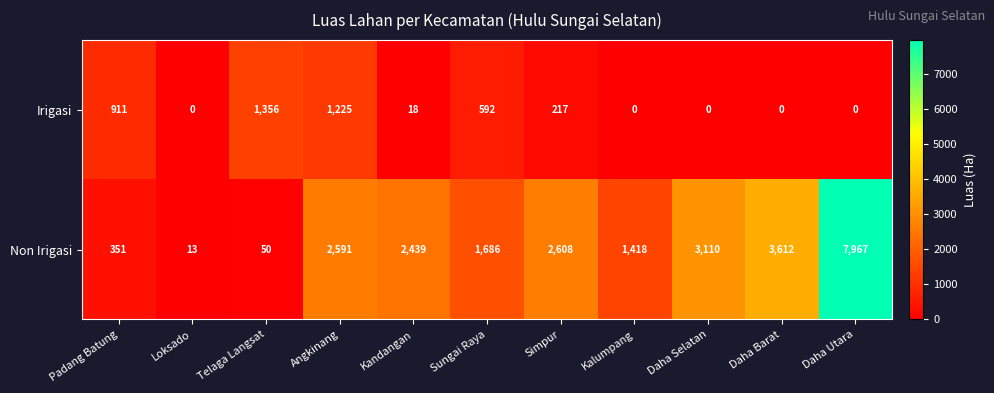

Rank the series at Telaga Langsat from highest to lowest value.

Irigasi, Non Irigasi